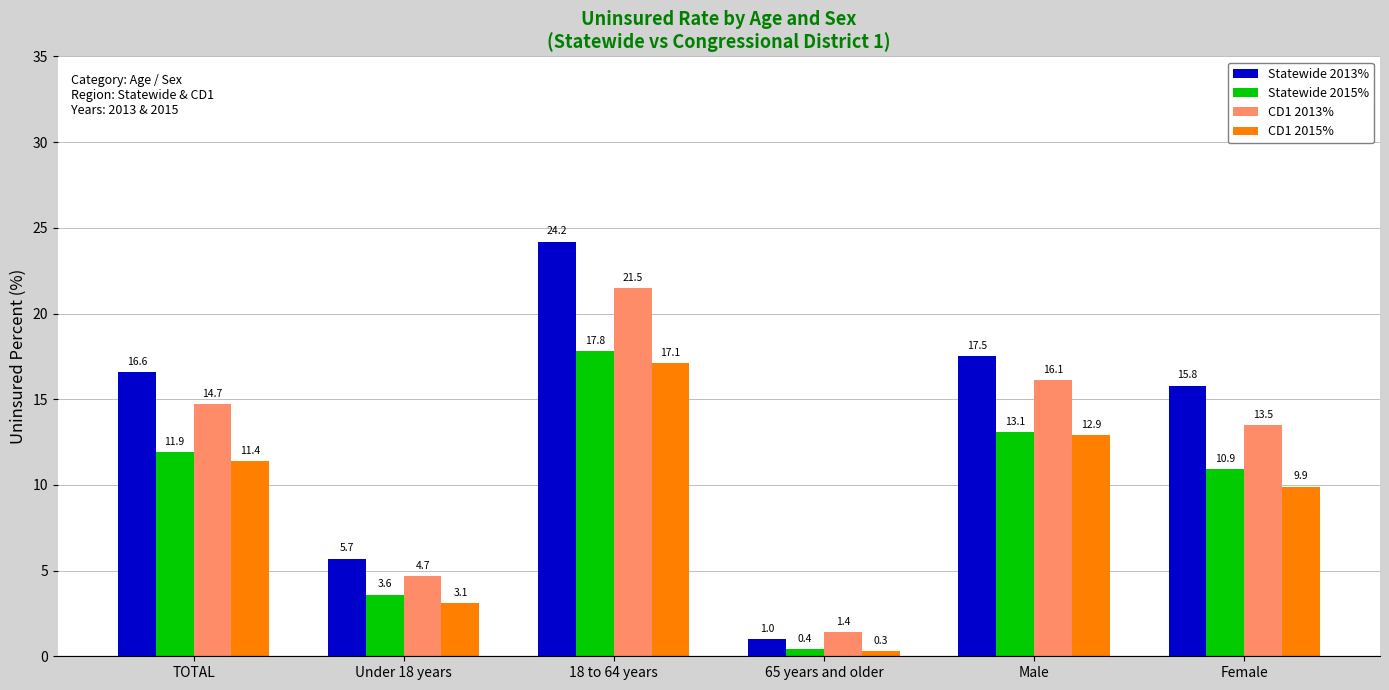

Reading left to right, what are all the values shown in this chart?

Statewide 2013%: 16.6	5.7	24.2	1.0	17.5	15.8
Statewide 2015%: 11.9	3.6	17.8	0.4	13.1	10.9
CD1 2013%: 14.7	4.7	21.5	1.4	16.1	13.5
CD1 2015%: 11.4	3.1	17.1	0.3	12.9	9.9